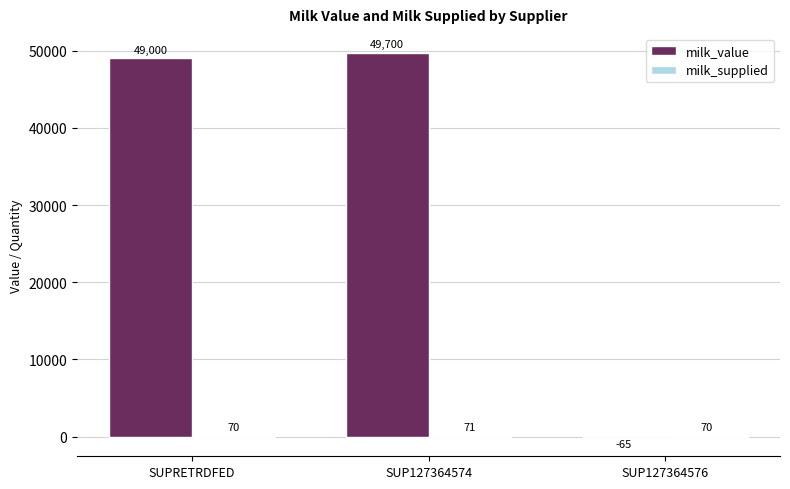

Which category has the highest value across all series?

SUP127364574